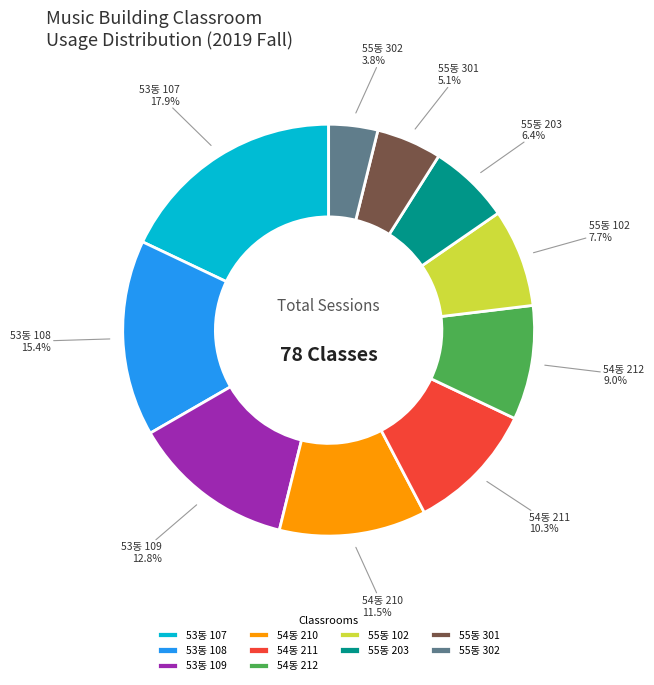

To the nearest percent, what is the combined percentage of 53동 107 and 55동 203?

24%